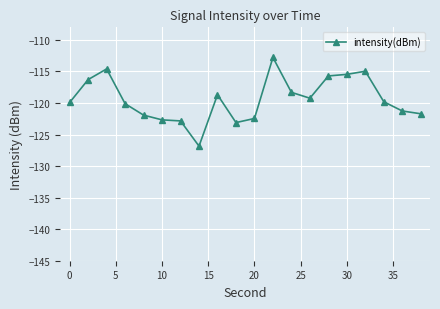

What is the value of the 20th point from the left?

-121.7